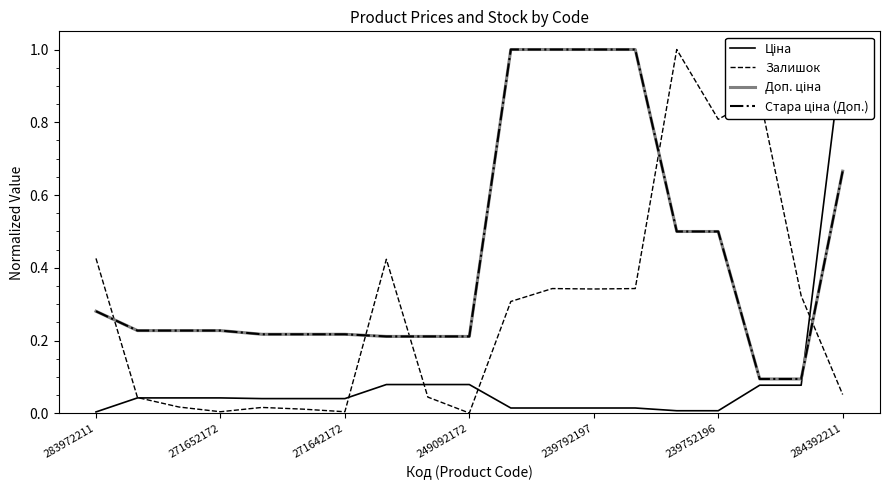

Between 271652172 and 14, which series saw the biggest shift?

Залишок